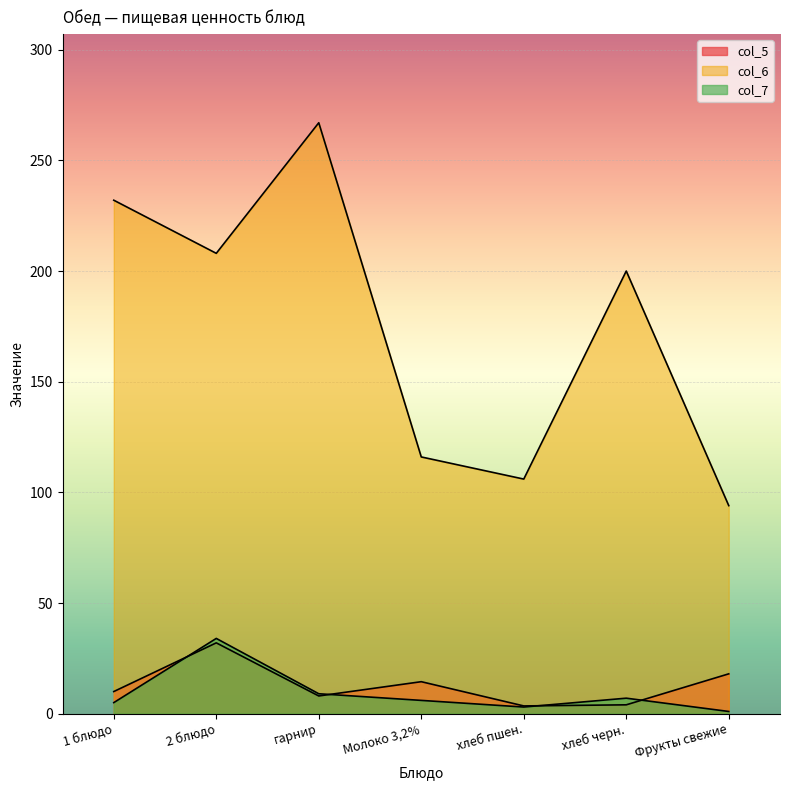

The col_7 series shows 4.2 at хлеб пшен.. True or false?

False